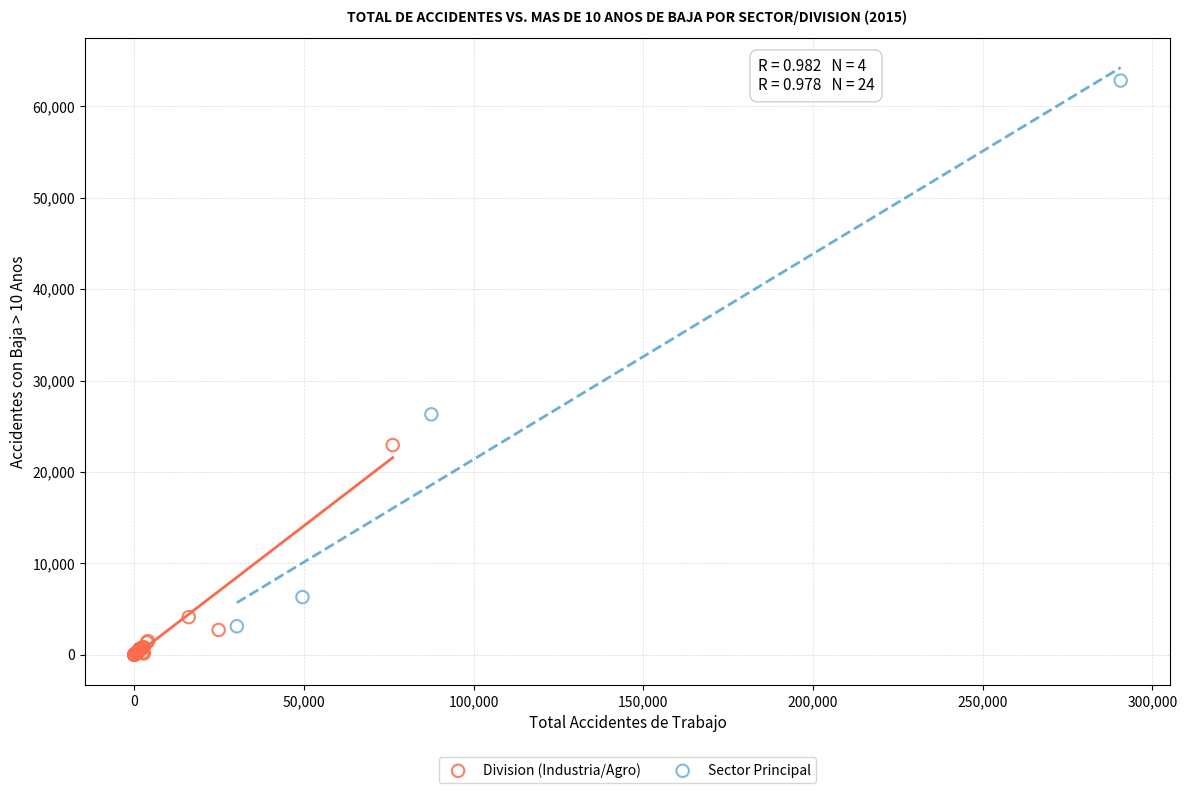

Which series contains the lowest Y value?

Division (Industria/Agro)